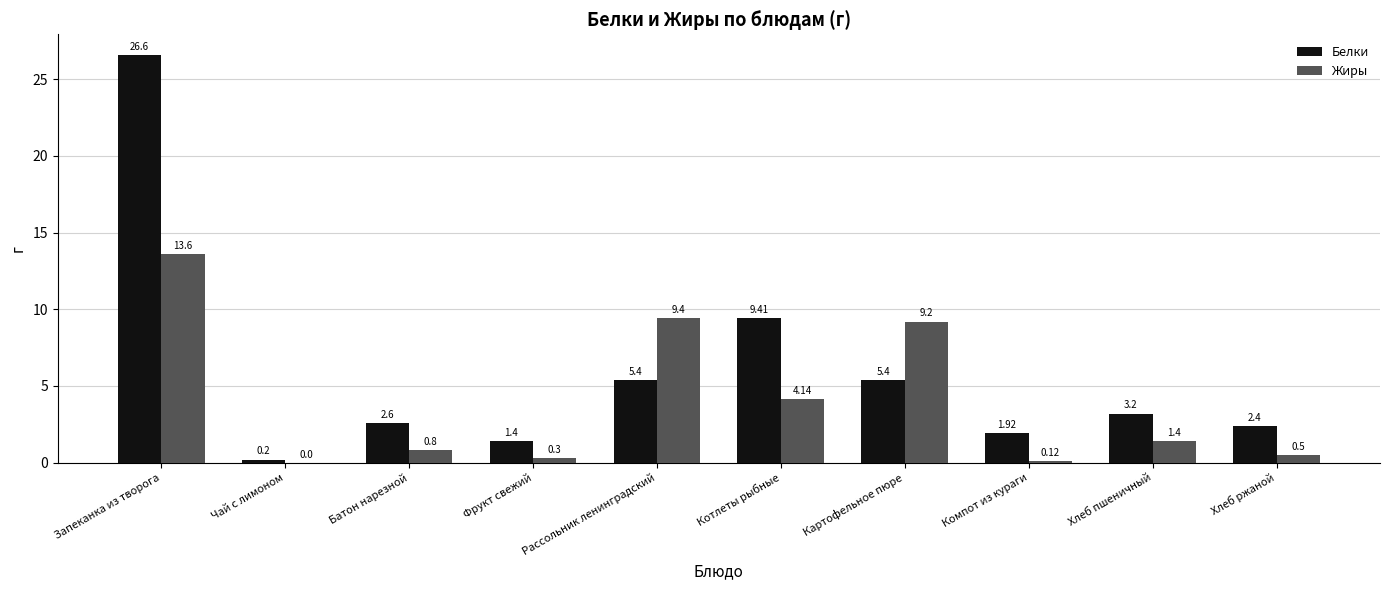

Is the value of Жиры at Хлеб ржаной greater than the value of Белки at Фрукт свежий?

No